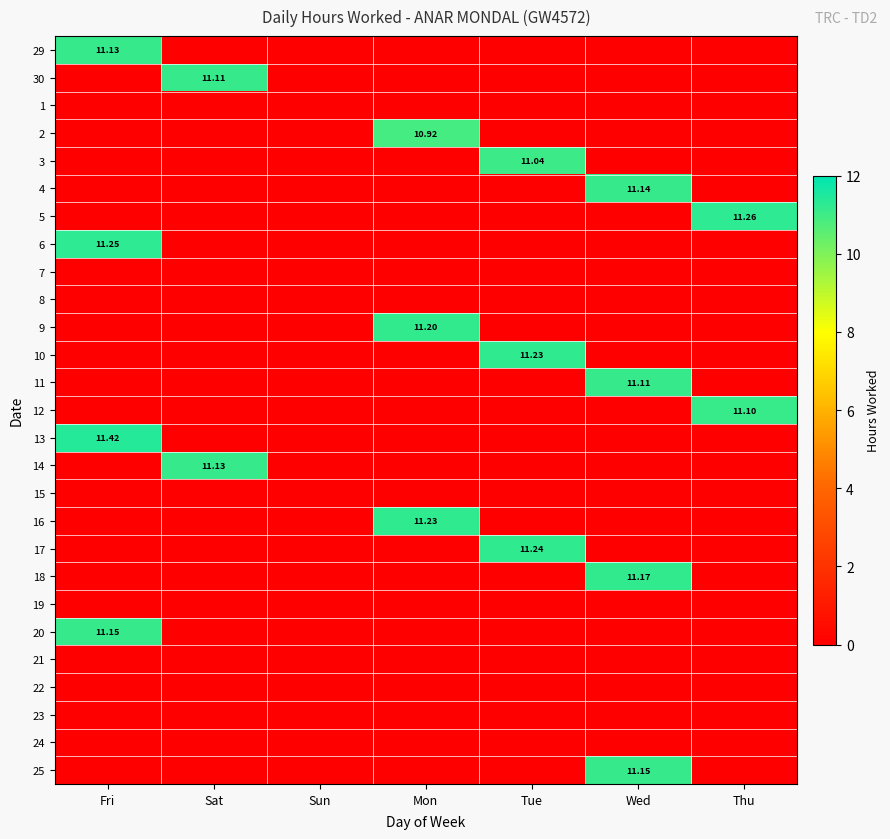

What is the difference between the maximum and second lowest values in the 16 series?

11.2